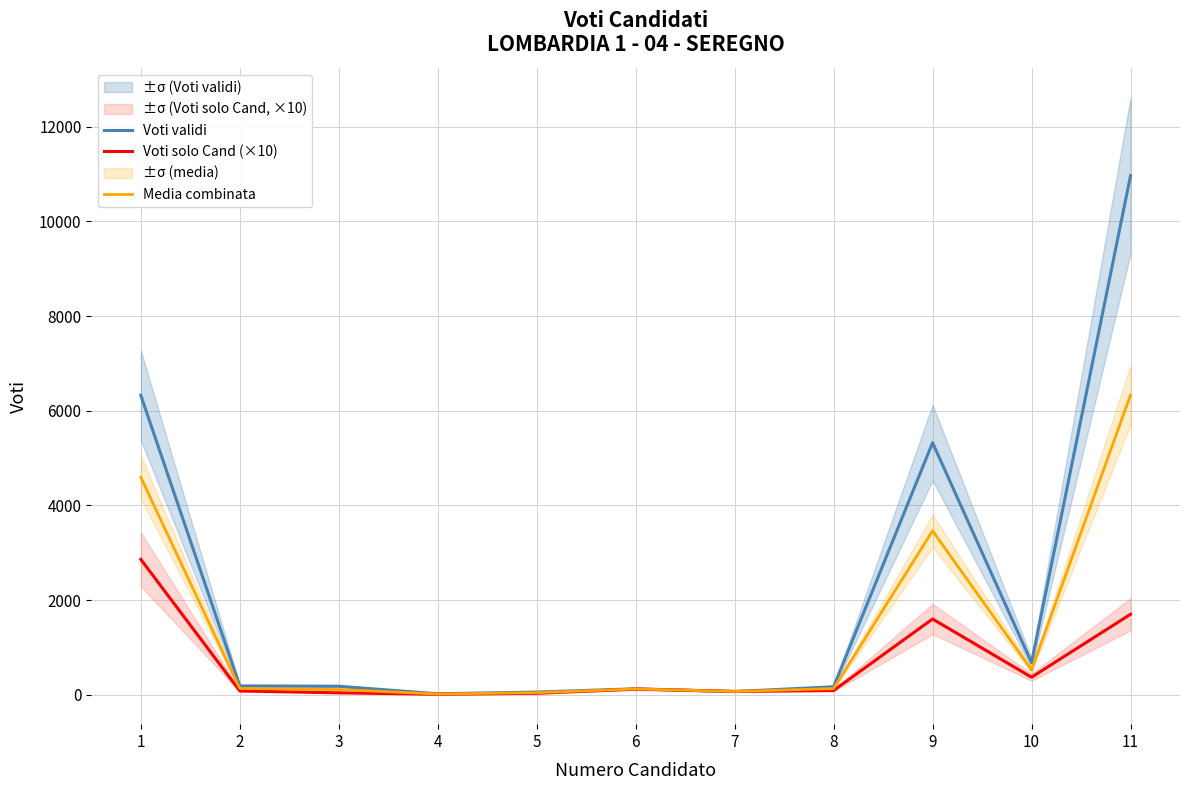

What is the total value across all series at 4?

45.0